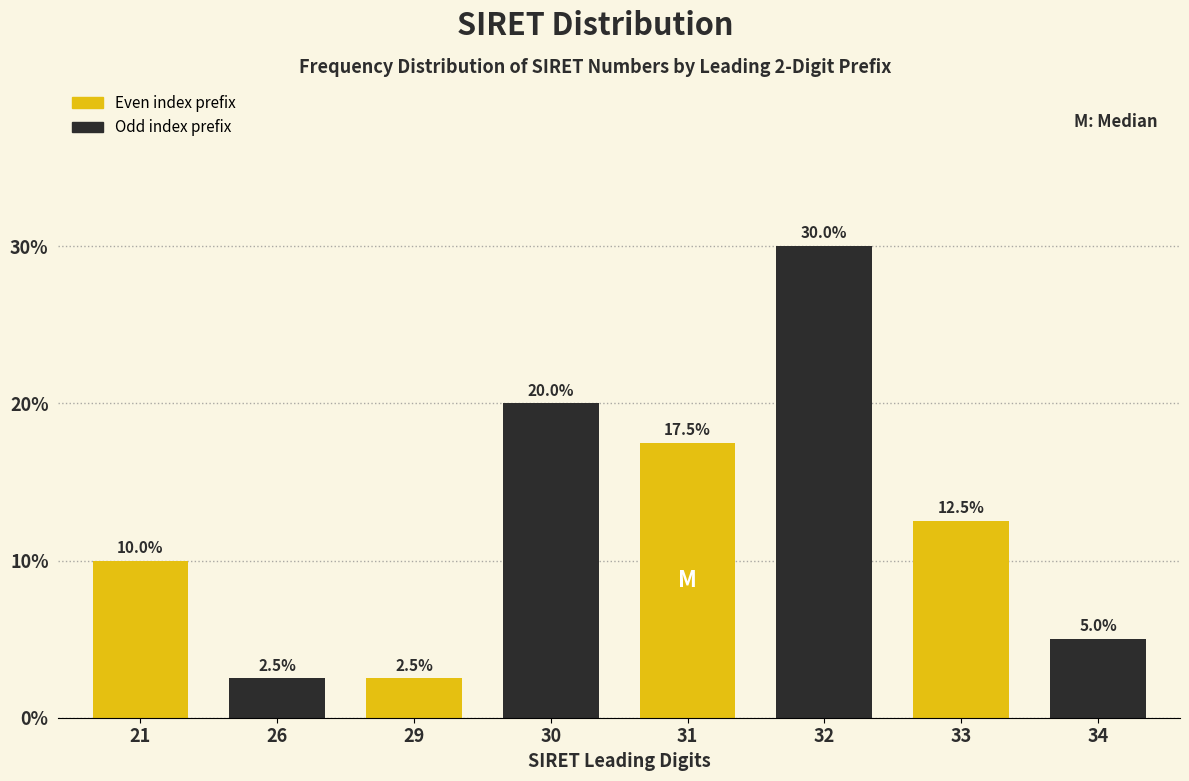

Reading left to right, what are all the values shown in this chart?

21=10.0	26=2.5	29=2.5	30=20.0	31=17.5	32=30.0	33=12.5	34=5.0